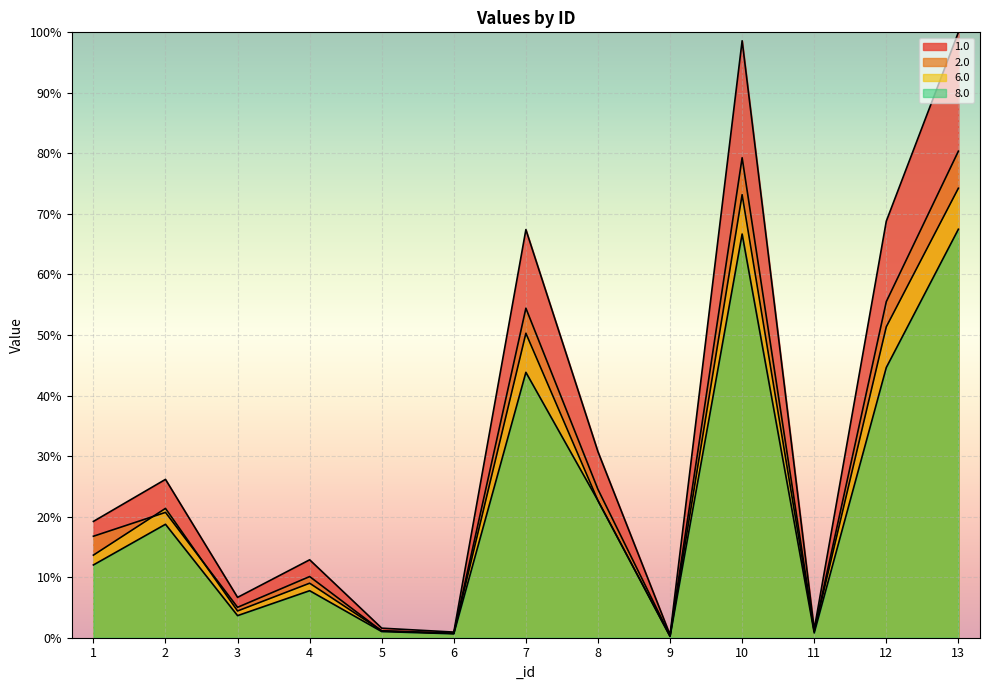

How many intersections are there between 6.0 and 2.0?

4